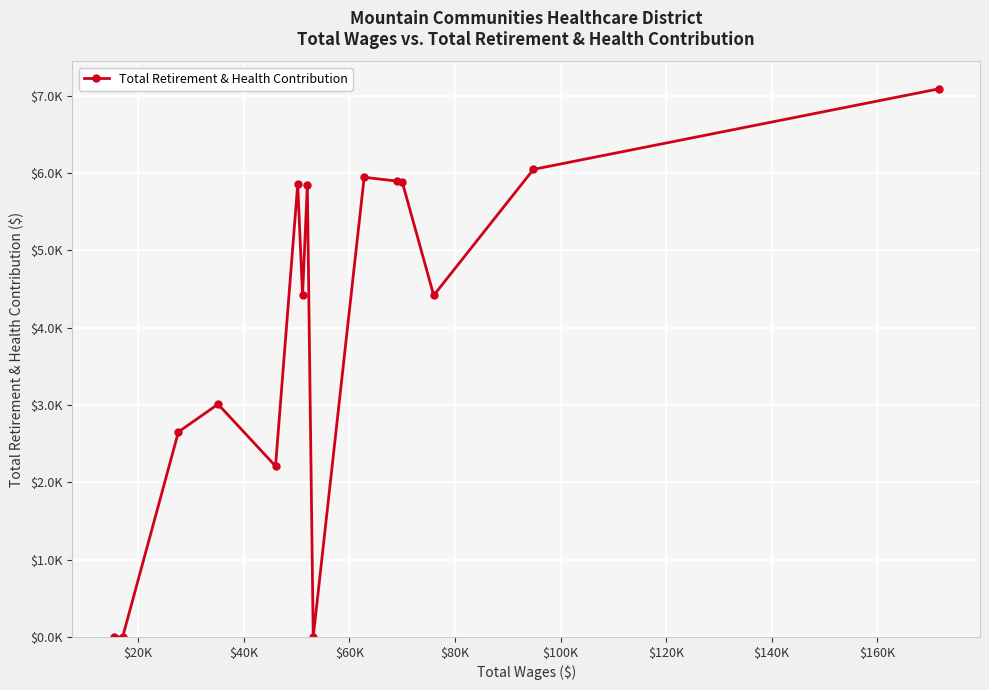

Reading left to right, transcribe all the data shown in this chart.

0	0	2650	3009	2208	5852	4416	5847	0	5943	5893	5886	4416	6045	7086